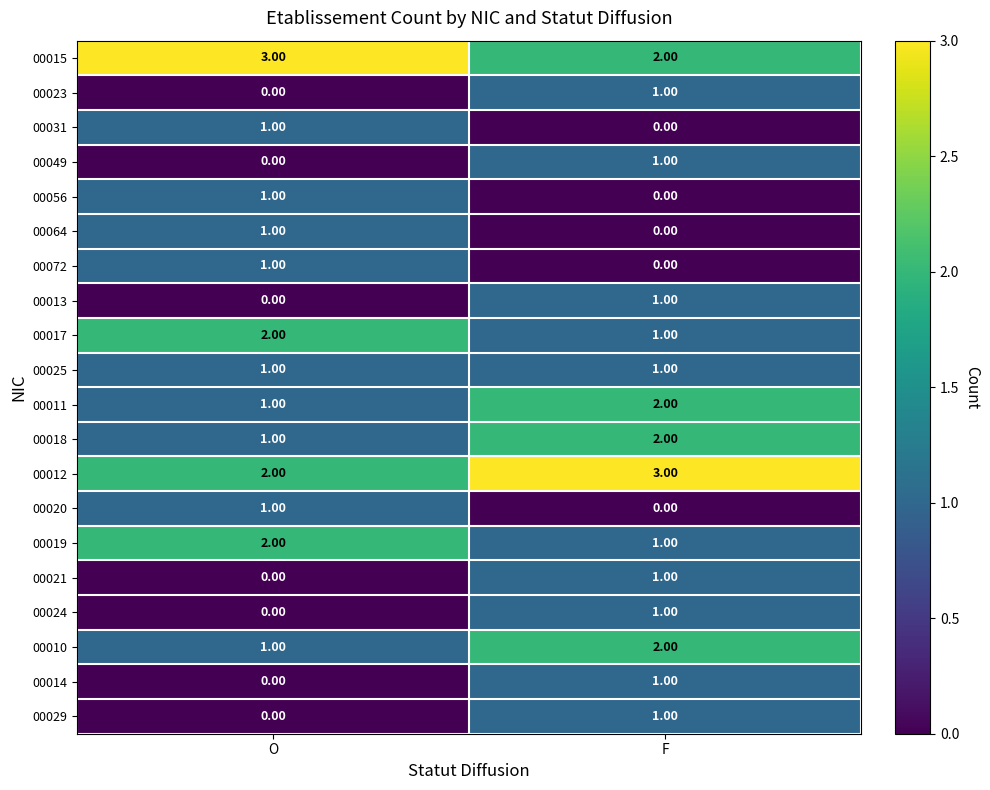

At which category is the sum across all series the highest?

F